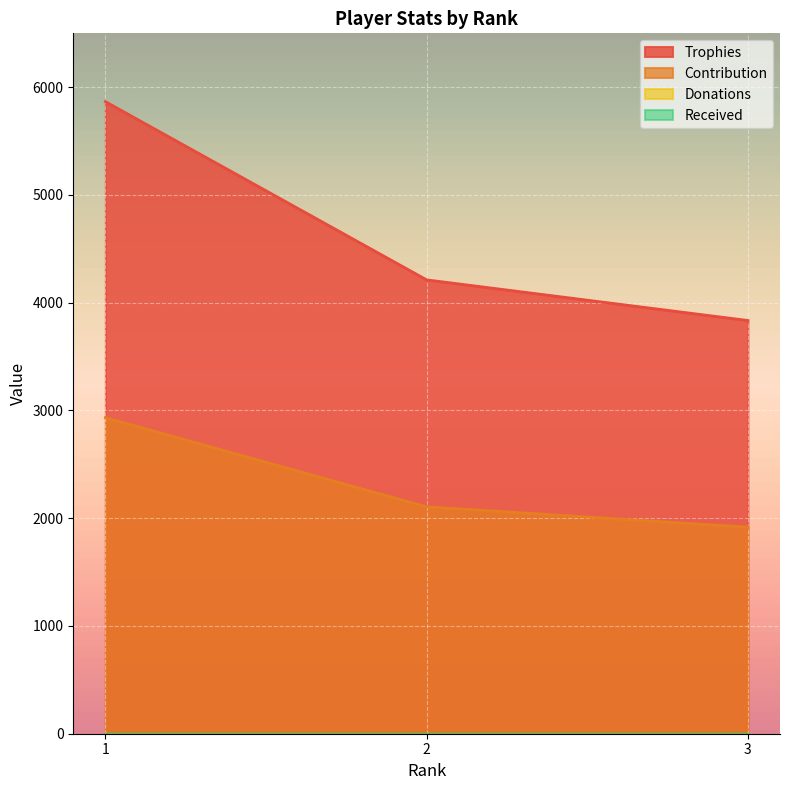

Reading left to right, list all the values displayed in this chart.

Trophies: 5866	4212	3835
Contribution: 2933	2106	1917